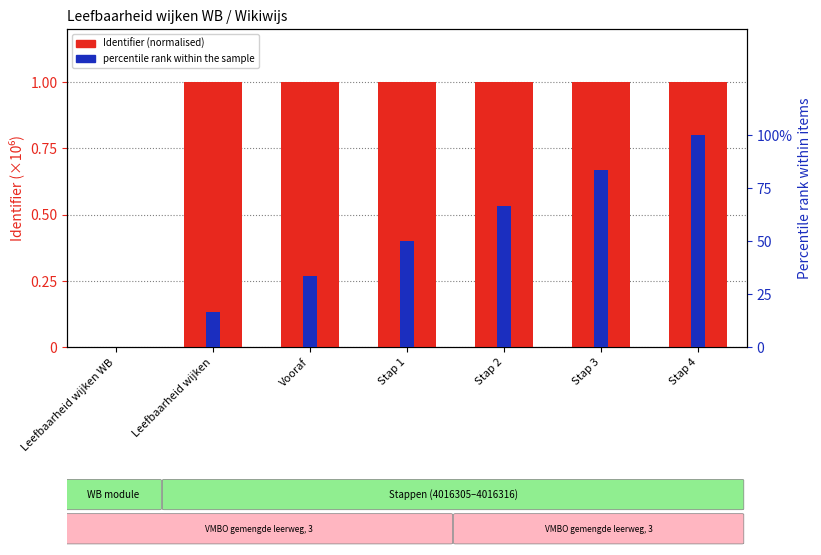

Reading right to left, what are all the values shown in this chart?

Identifier (normalised): Stap 4=1.0	Stap 3=1.0	Stap 2=1.0	Stap 1=1.0	Vooraf=1.0	Leefbaarheid wijken=1.0	Leefbaarheid wijken WB=0.0
percentile rank within the sample: Stap 4=100.0	Stap 3=83.3	Stap 2=66.7	Stap 1=50.0	Vooraf=33.3	Leefbaarheid wijken=16.7	Leefbaarheid wijken WB=0.0